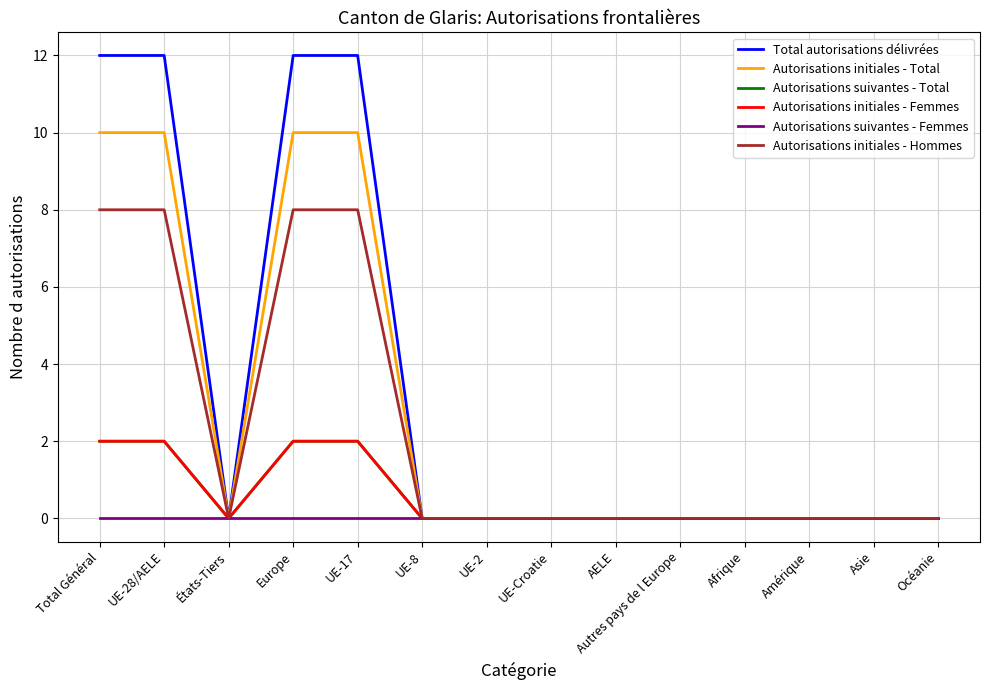

Does the chart display data point markers on the line(s)?

No